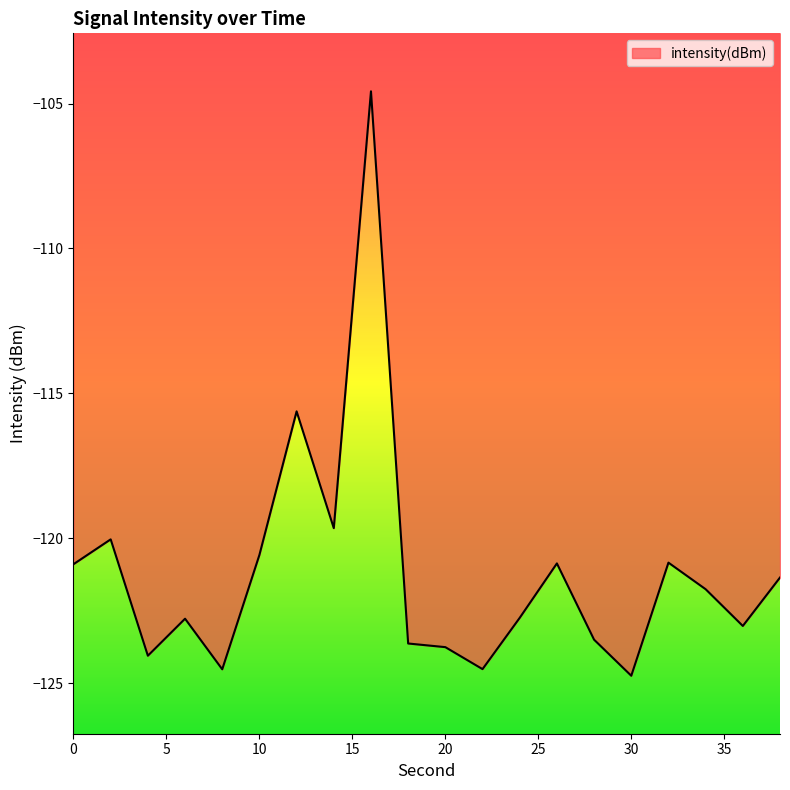

Does the chart have visible grid lines?

No